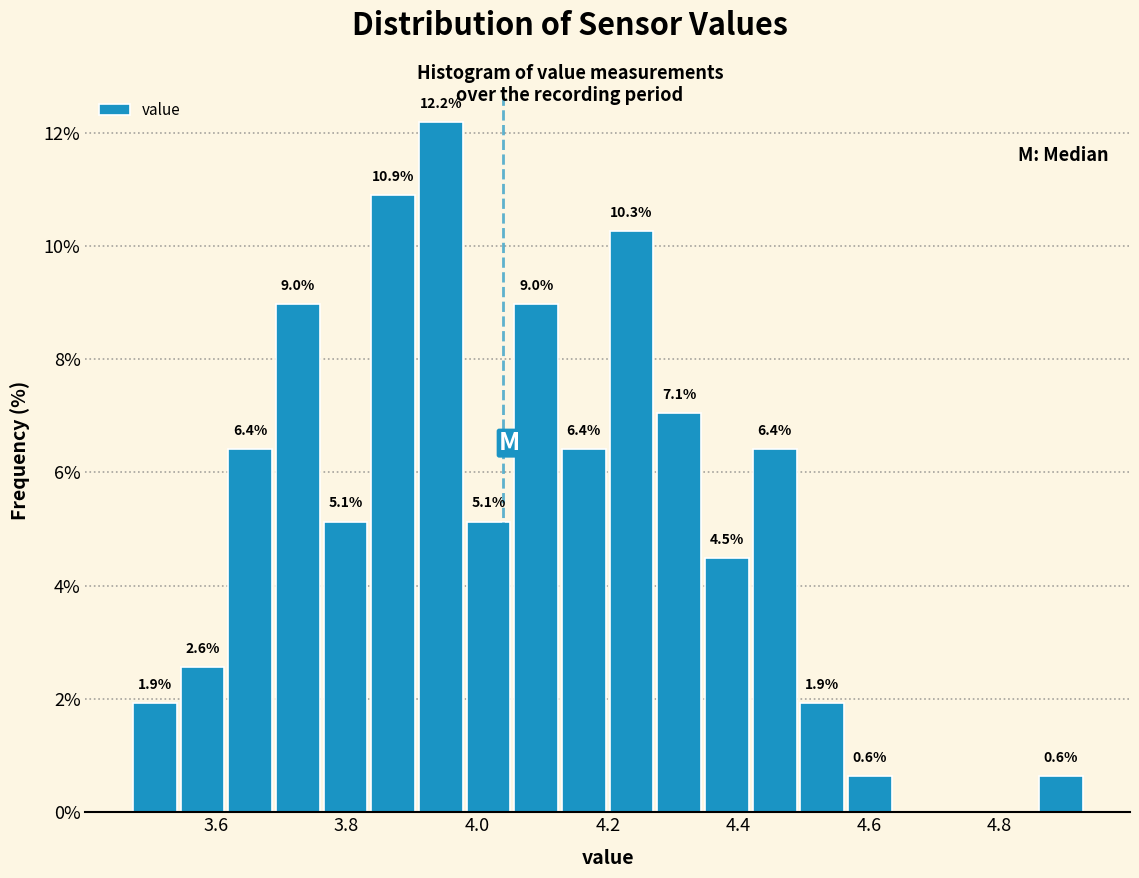

Read against the x-axis, roughly where is the centre of the tallest bar?

3.94